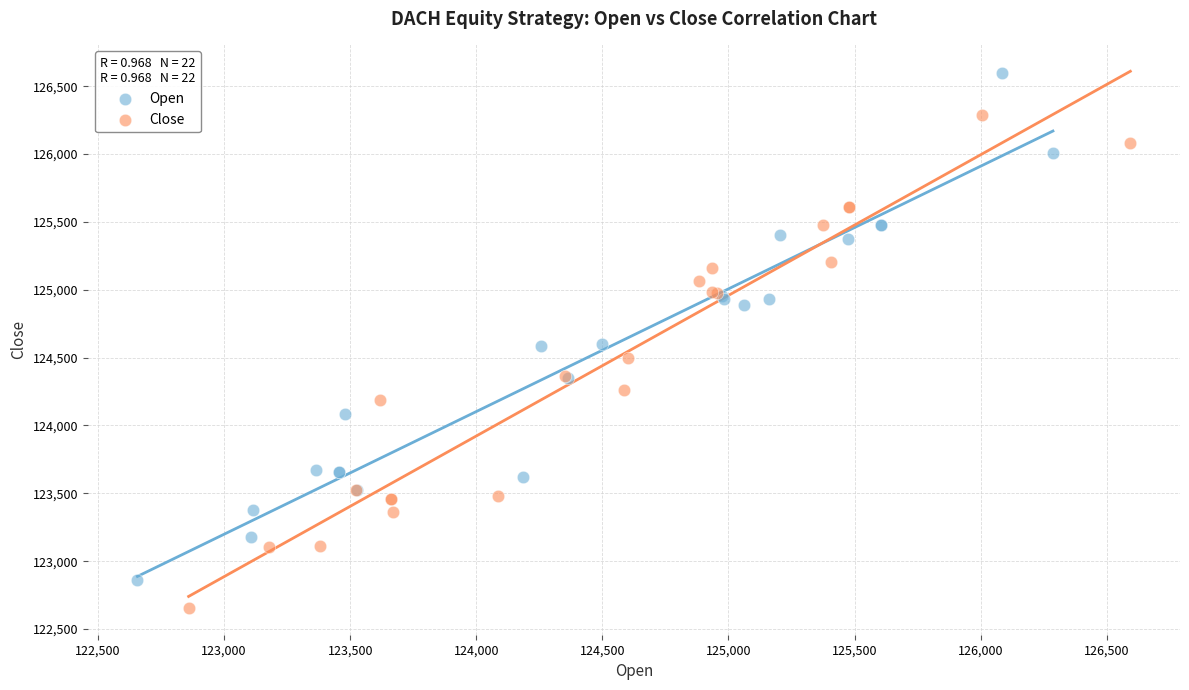

Which series contains the lowest Y value?

Close